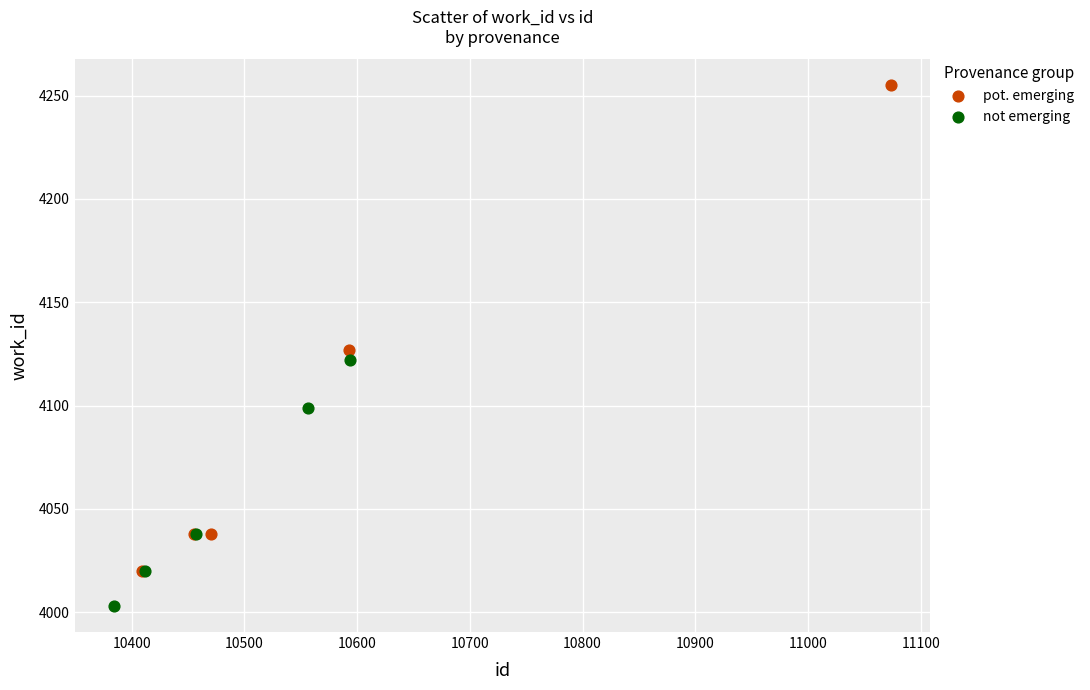

Which series reaches the minimum Y coordinate?

not emerging